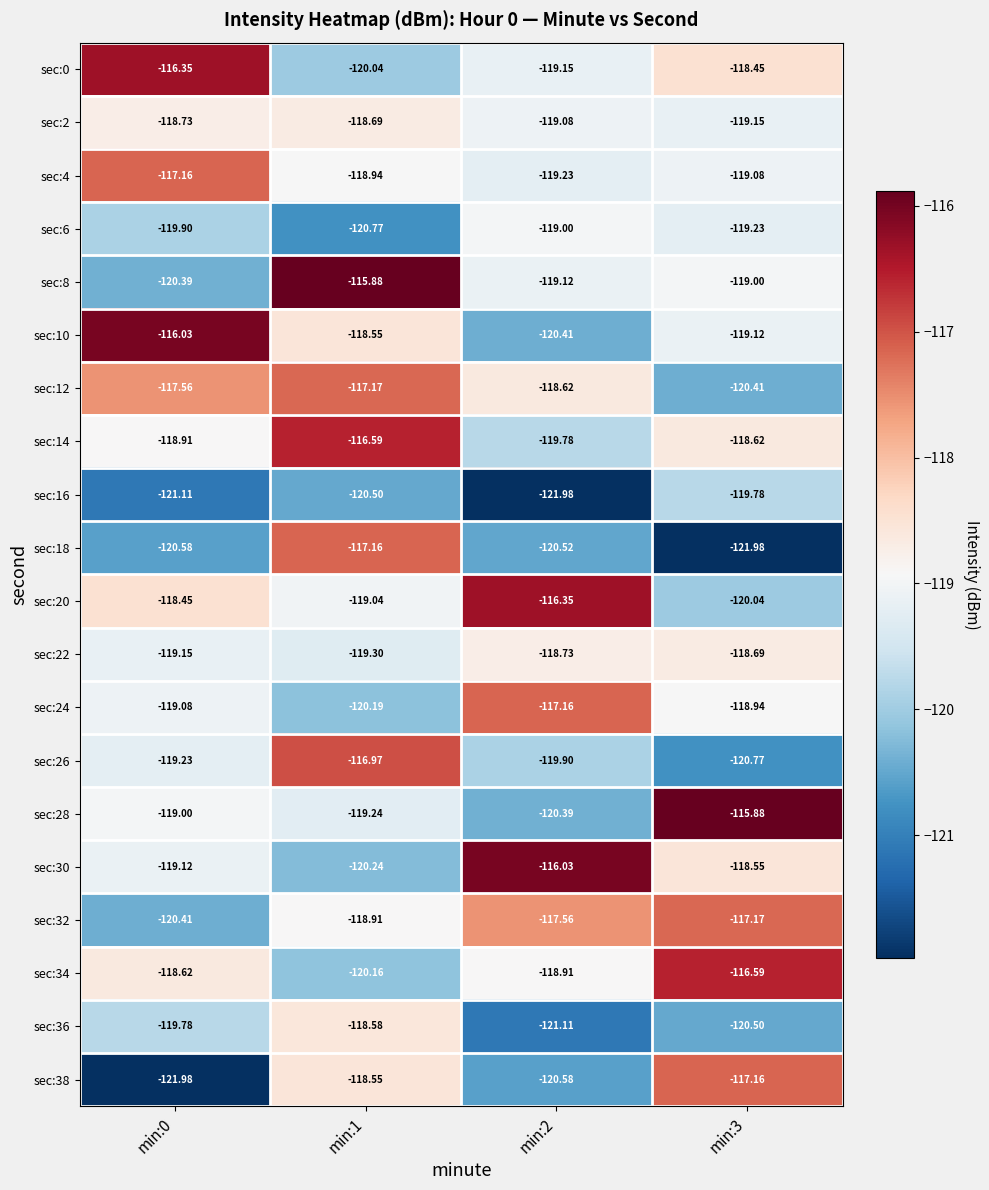

Which series has the widest spread of values?

sec:18